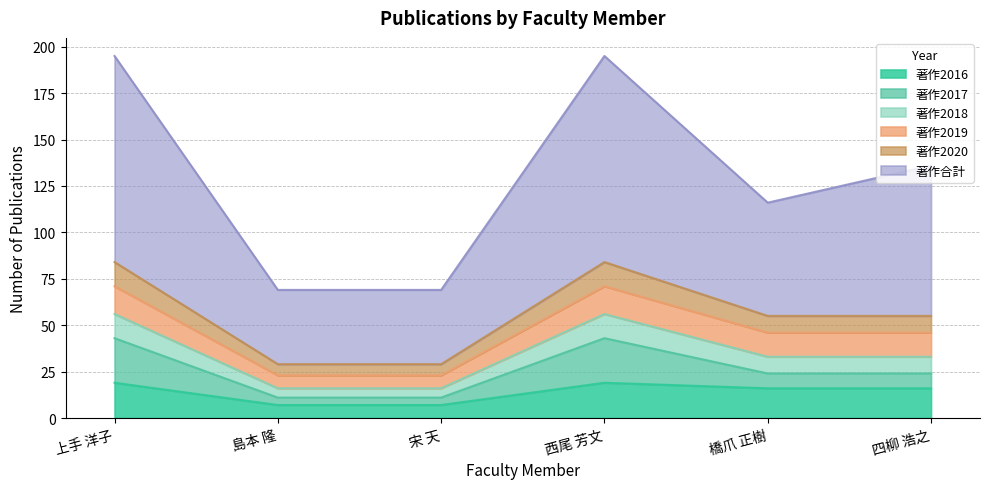

How many interior local peaks does the 著作2016 series have?

1